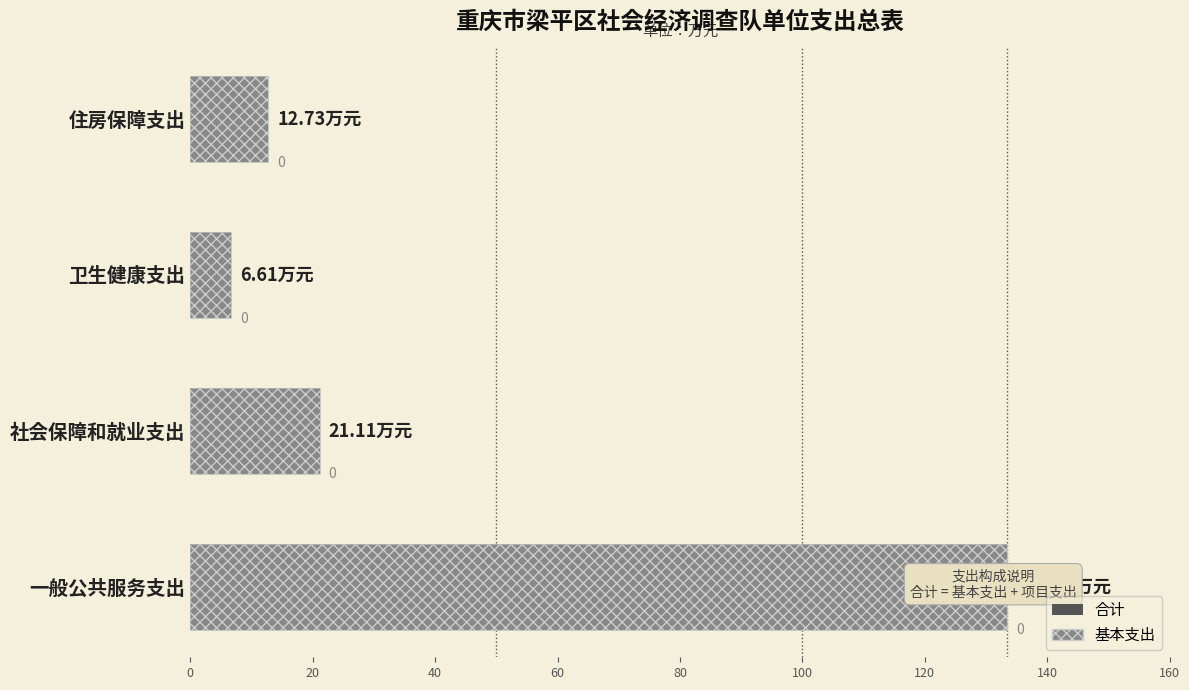

What is the difference between the maximum and second lowest values in the 合计 series?

120.7